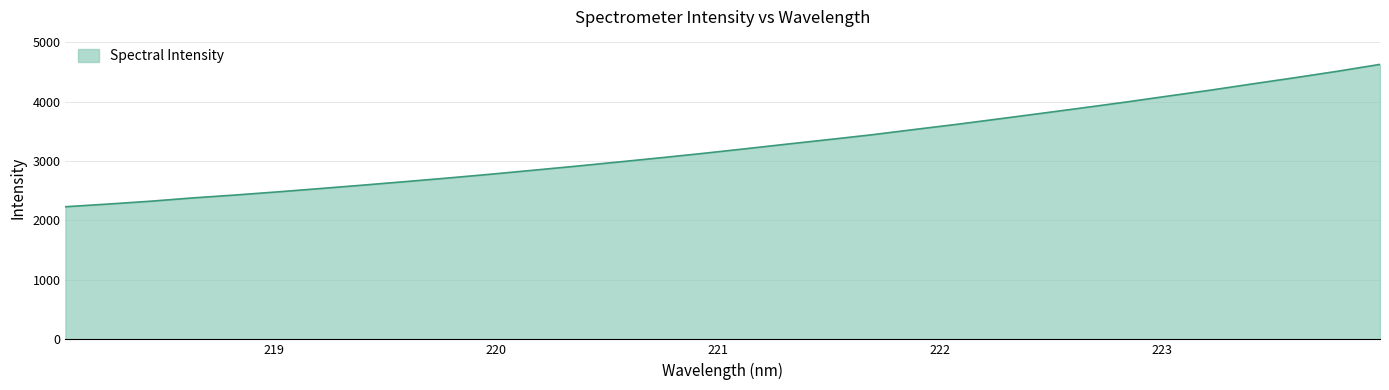

What is the smallest value displayed?

2231.4